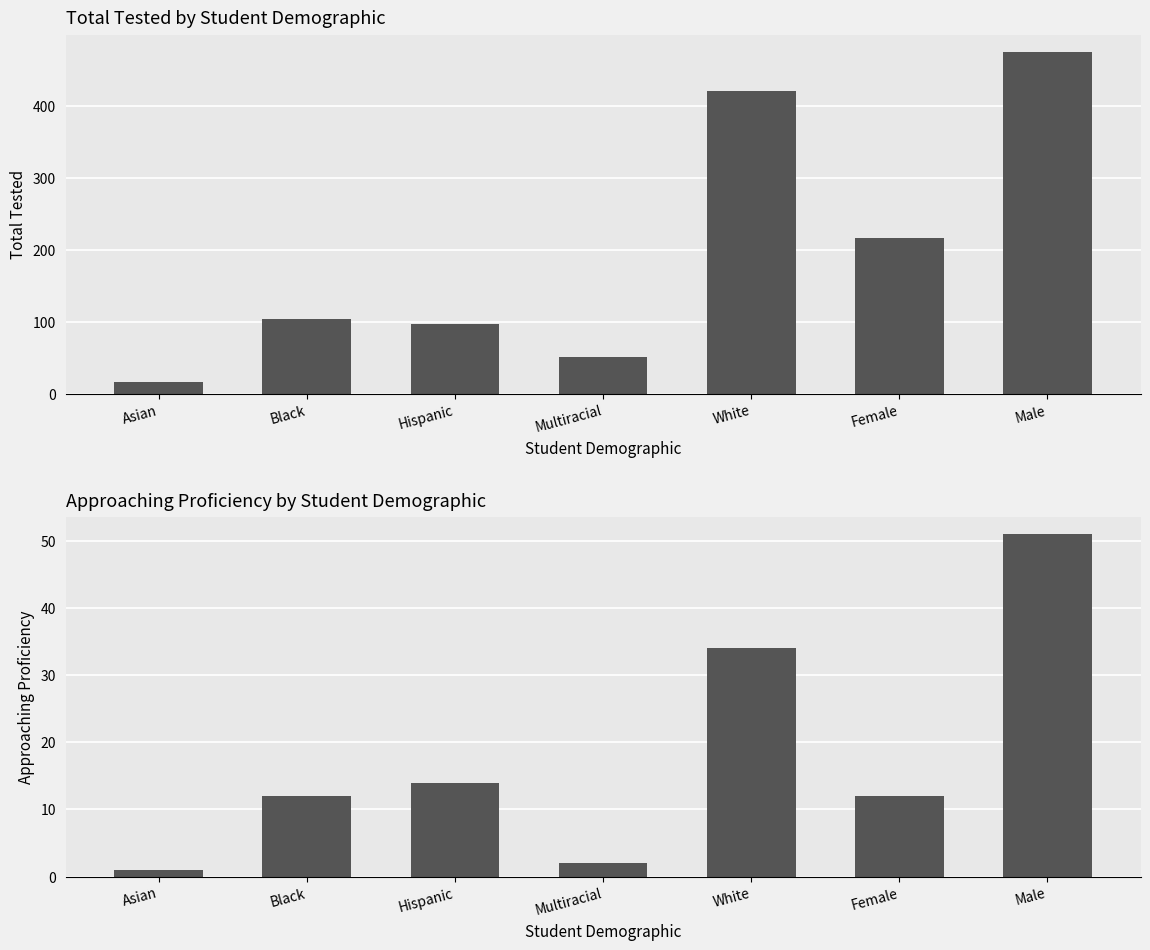

How many groups of bars are there?

7